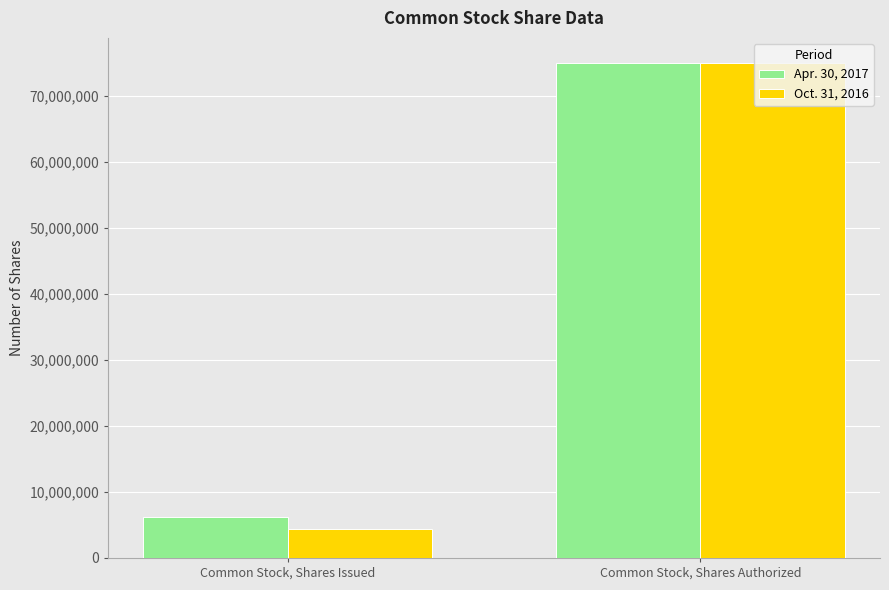

List the labels in order of Oct. 31, 2016 value, largest first.

Common Stock, Shares Authorized, Common Stock, Shares Issued